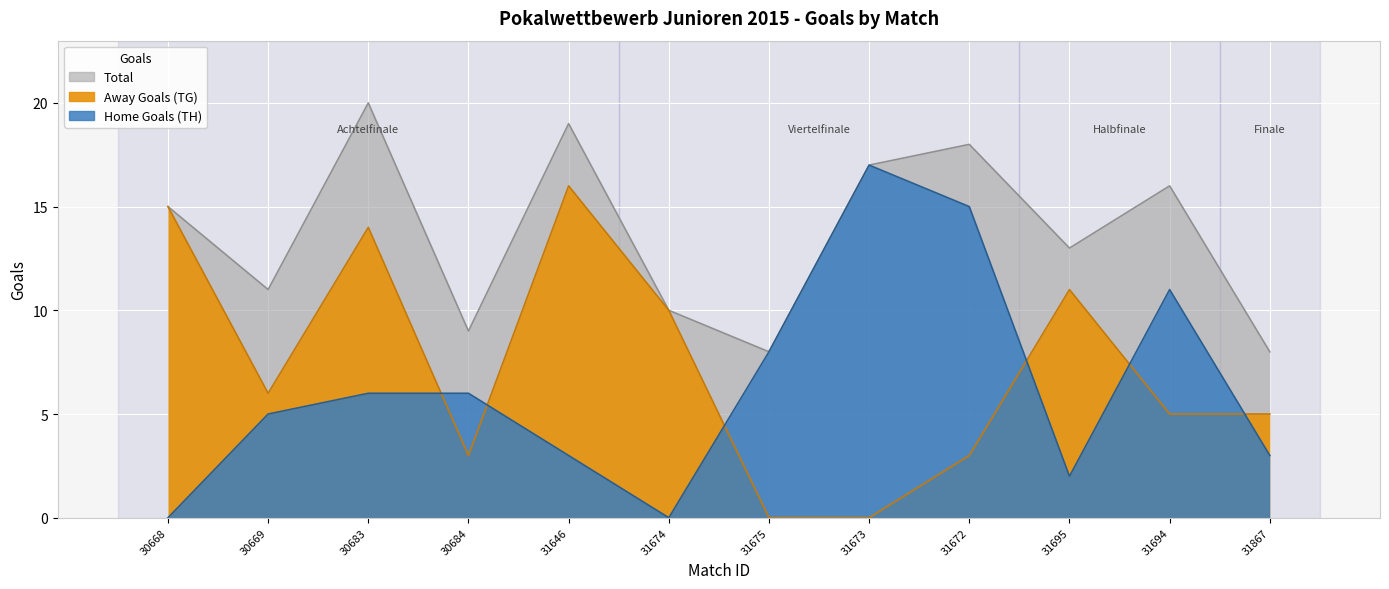

At how many categories does at least one series exceed 9?

8